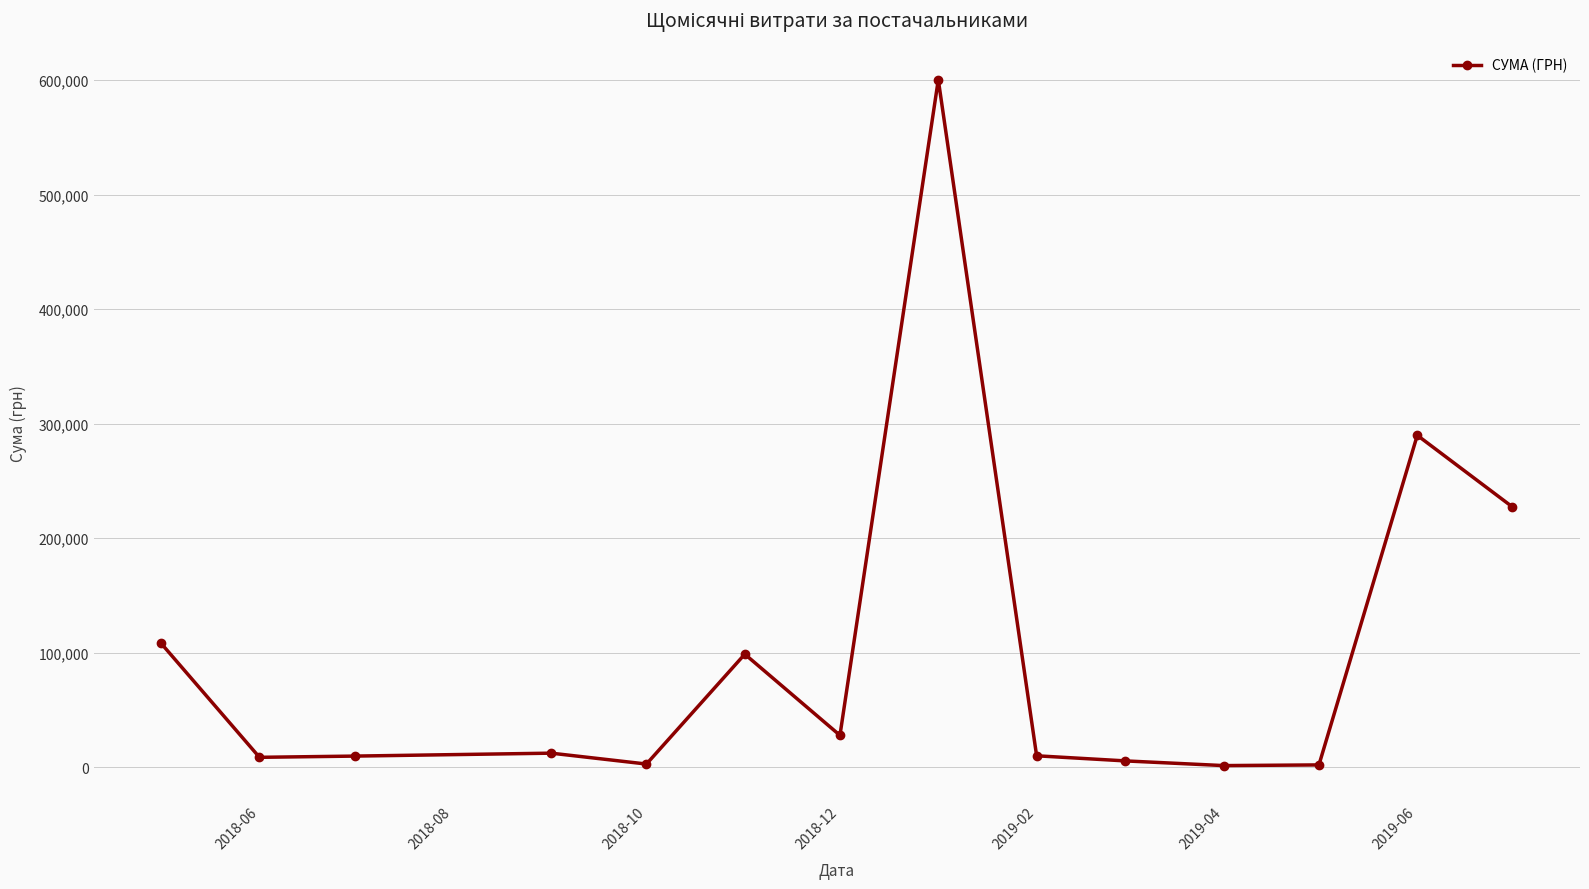

What is the maximum value shown in the chart?

600220.5